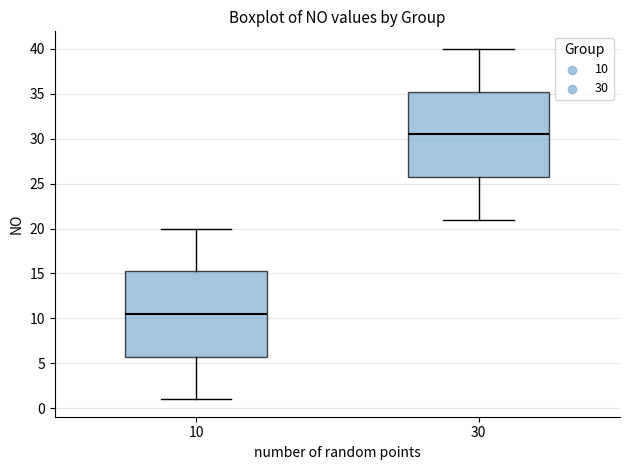

Reading left to right, read every box against the y-axis: the position of its median line, the range the box covers, and the ends of its whiskers. The values are not printed on the chart, so give them approximately, as read against the axis.

10: median 10.5, box 6.0 to 15.5, whiskers 1.0 to 20.0
30: median 30.5, box 26.0 to 35.5, whiskers 21.0 to 40.0